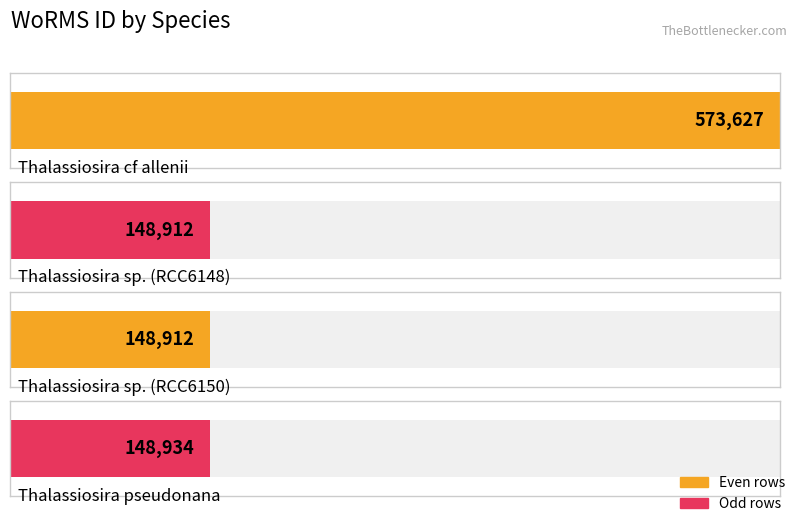

What position from the right is Thalassiosira pseudonana?

1